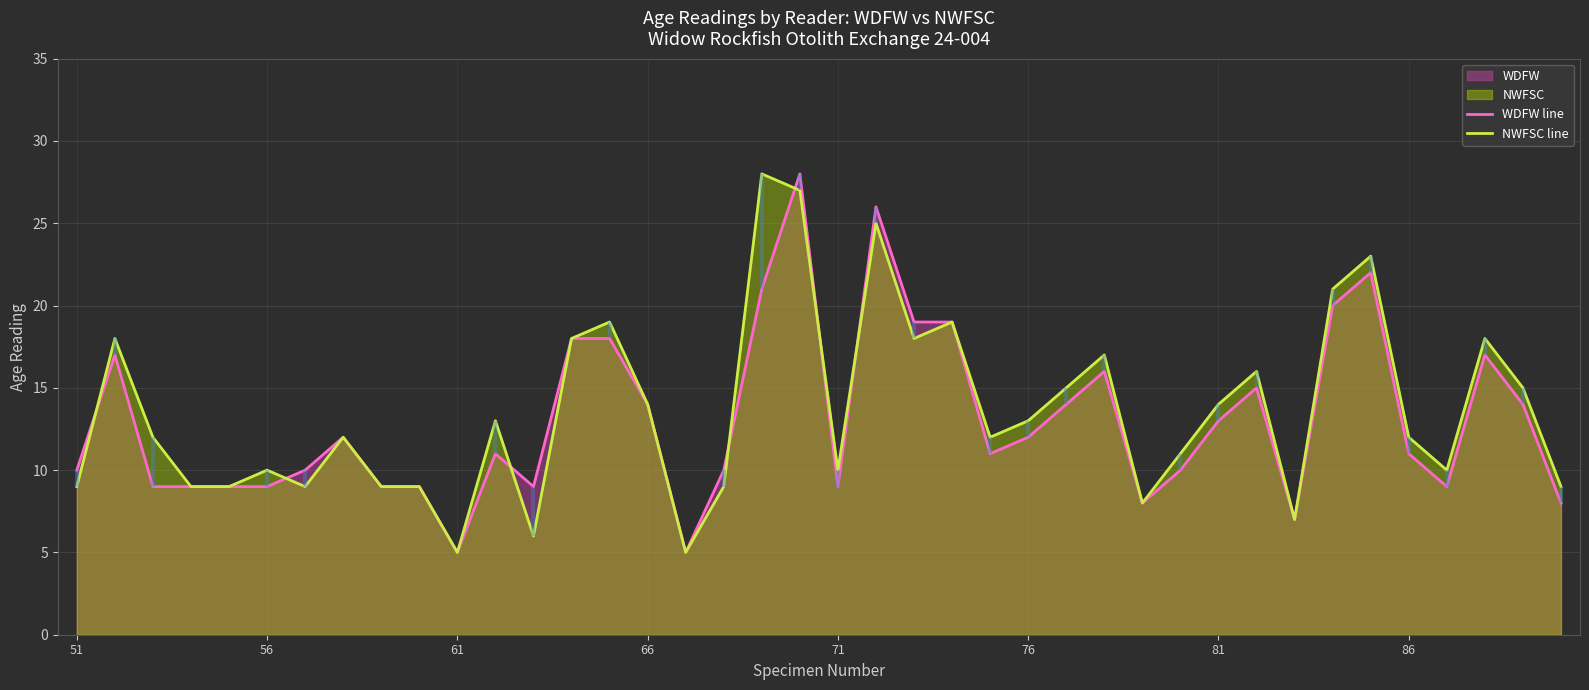

The NWFSC line series shows 13 at 71. True or false?

False